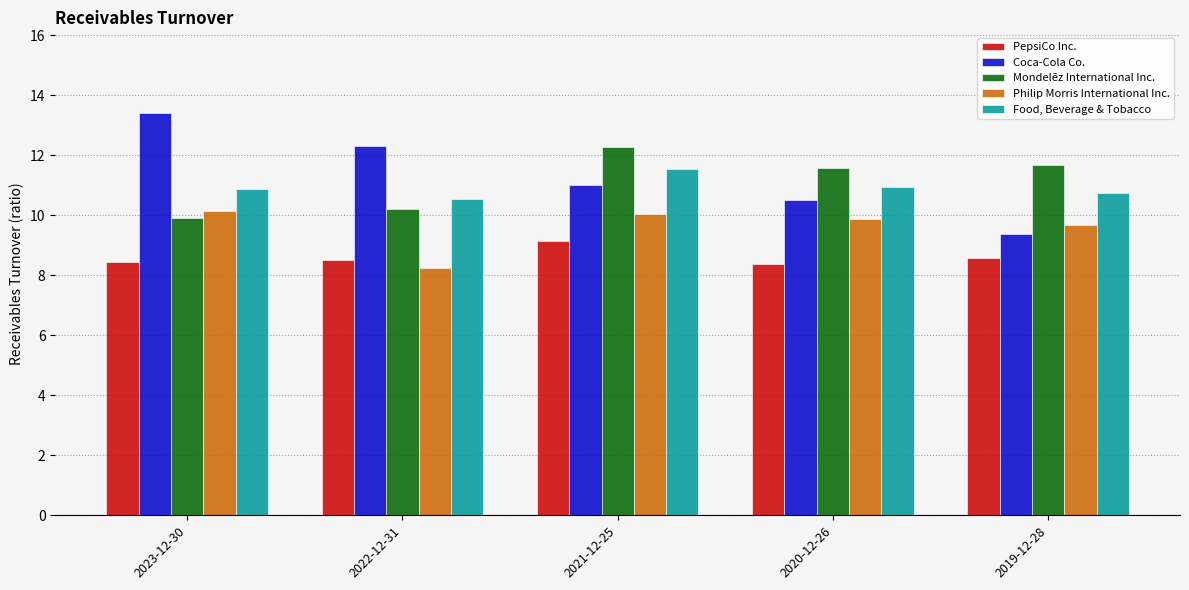

What is the label of the 3rd bar from the left?

2021-12-25